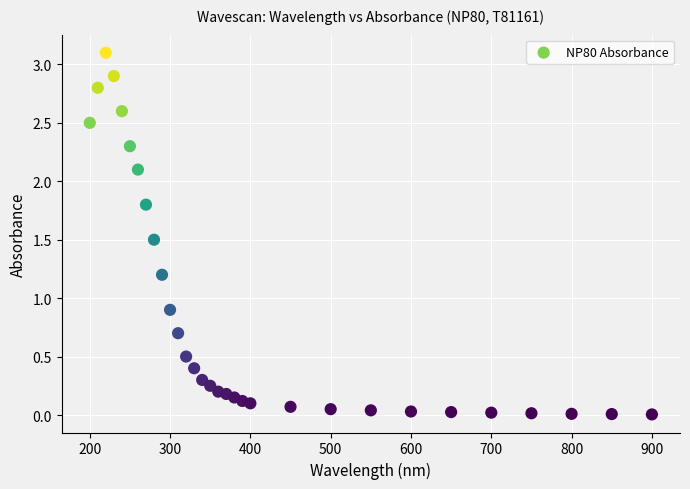

What is the range of Y values (max minus min)?

3.1